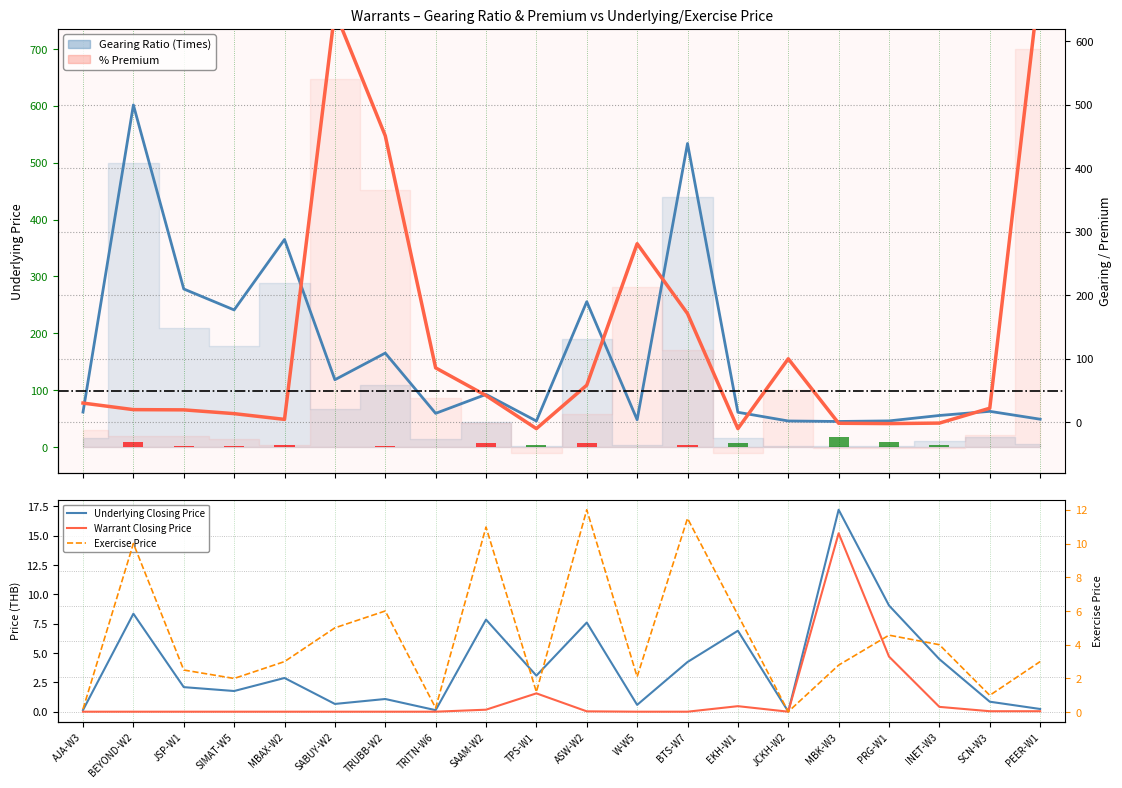

Is it true that Exercise Price equals 1.2 at SABUY-W2?

False